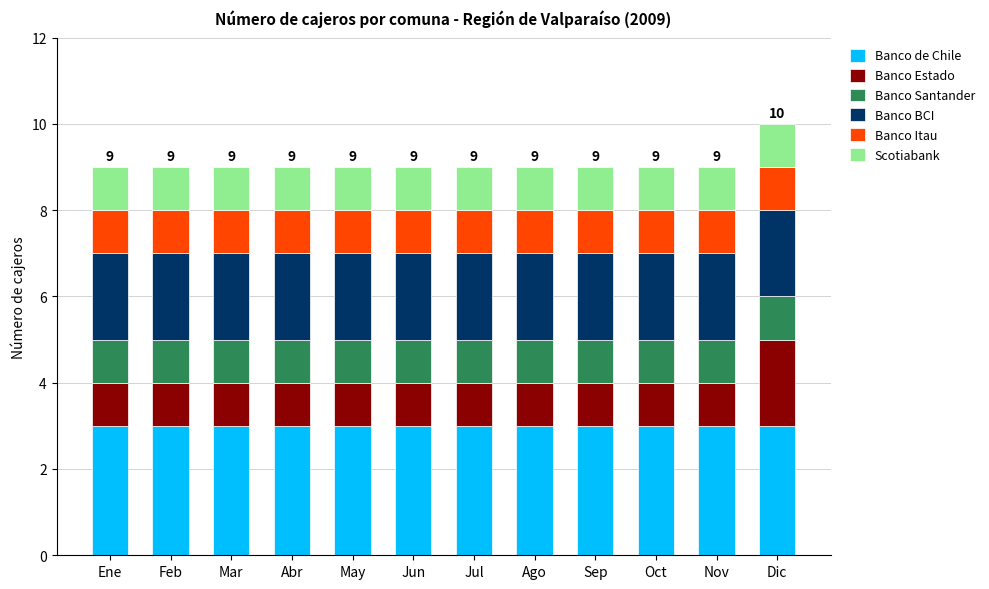

The Banco de Chile series shows 4 at Jul. True or false?

False